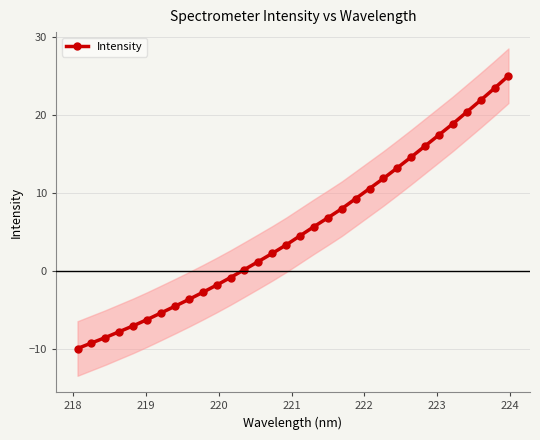

What is the average value?

5.2